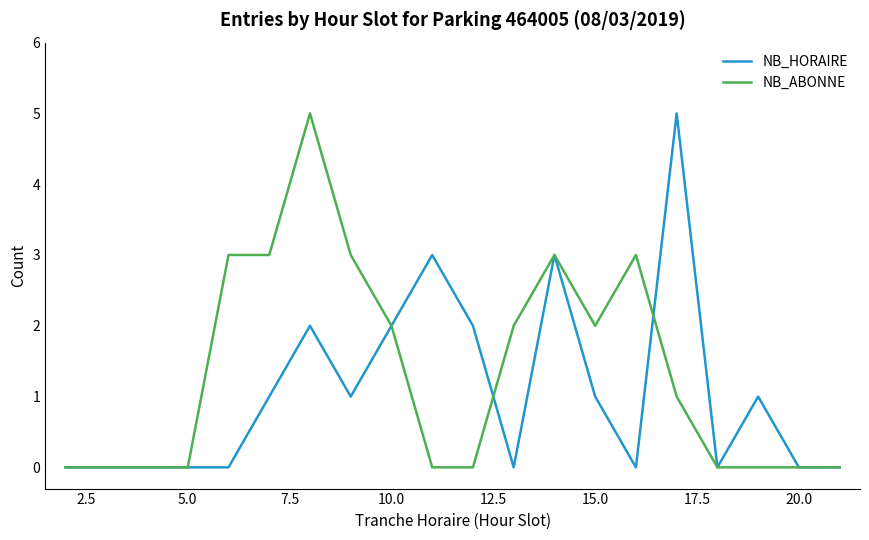

Count the NB_HORAIRE values in the range 0 to 2.

17